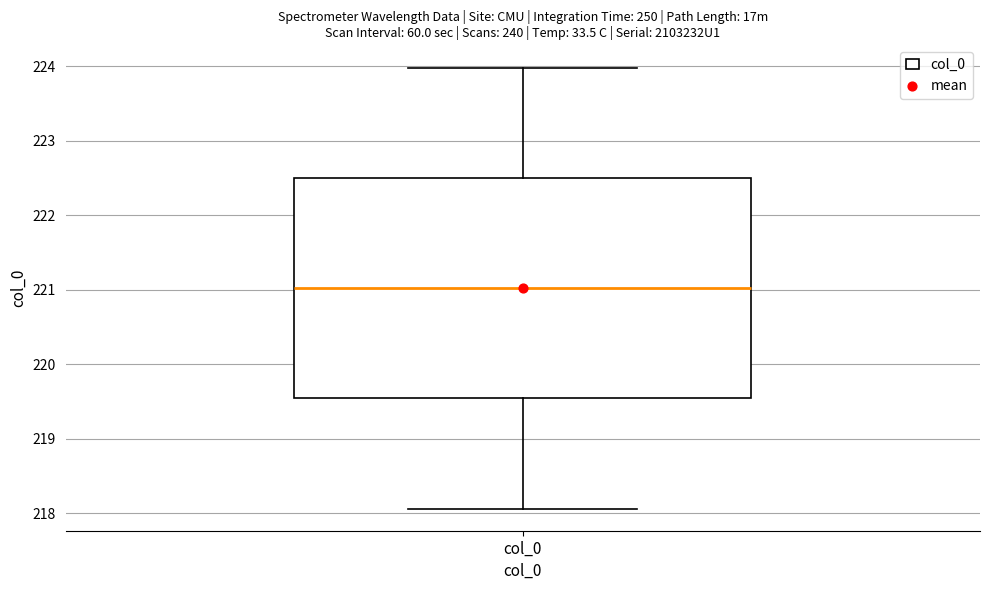

Read this box plot against the y-axis: the position of the median line, the range covered by the box, and the ends of both whiskers. The values are not printed on the chart, so give them approximately, as read against the axis.

median 221.0, box 219.5 to 222.5, whiskers 218.1 to 224.0